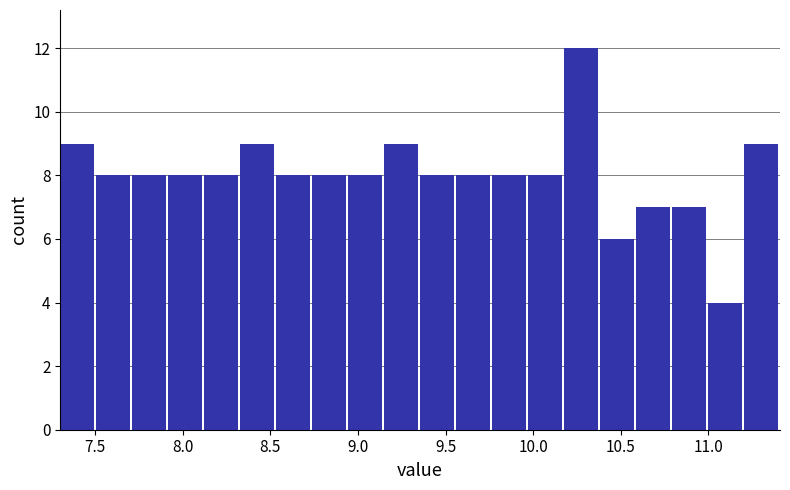

Reading left to right, transcribe this chart: for each bar, give the range it covers on the x-axis and its height. Neither the bar edges nor the heights are printed on the chart, so give them approximately, as read against the axes.

7.30 to 7.50: 9
7.50 to 7.70: 8
7.70 to 7.90: 8
7.90 to 8.10: 8
8.10 to 8.35: 8
8.35 to 8.55: 9
8.55 to 8.75: 8
8.75 to 8.95: 8
8.95 to 9.15: 8
9.15 to 9.35: 9
9.35 to 9.55: 8
9.55 to 9.75: 8
9.75 to 9.95: 8
9.95 to 10.20: 8
10.20 to 10.40: 12
10.40 to 10.60: 6
10.60 to 10.80: 7
10.80 to 11.00: 7
11.00 to 11.20: 4
11.20 to 11.40: 9